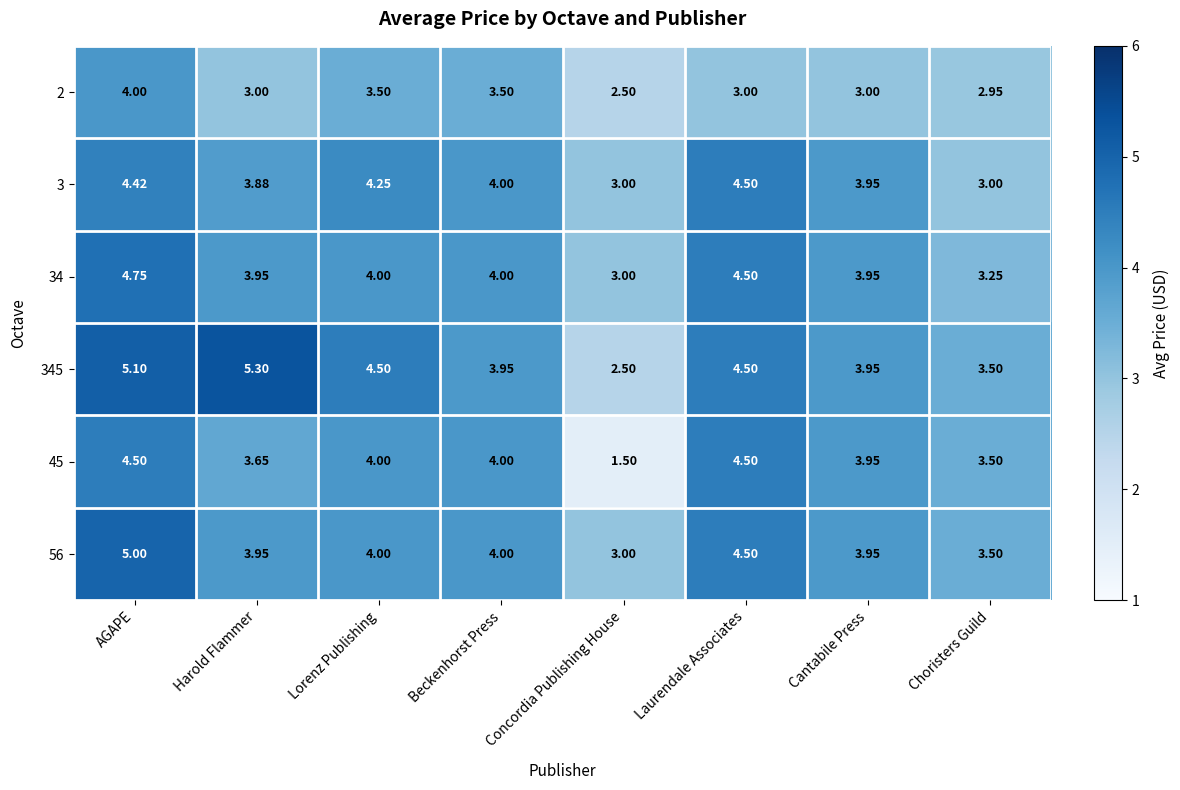

Which category has the lowest value in the 45 series?

Concordia Publishing House